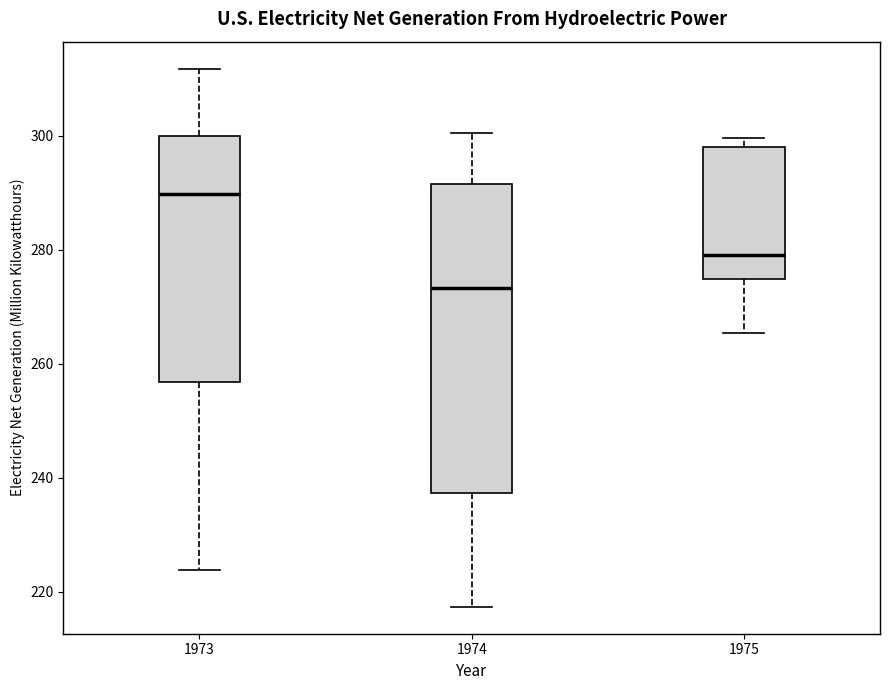

Which box is the tallest, from its lower edge to its upper edge?

1974